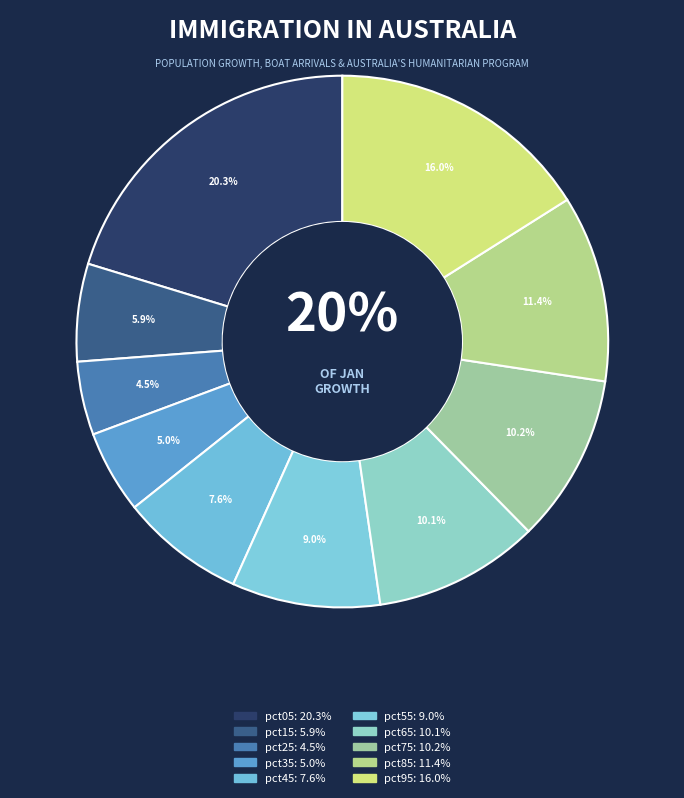

Which slice is the smallest?

pct25